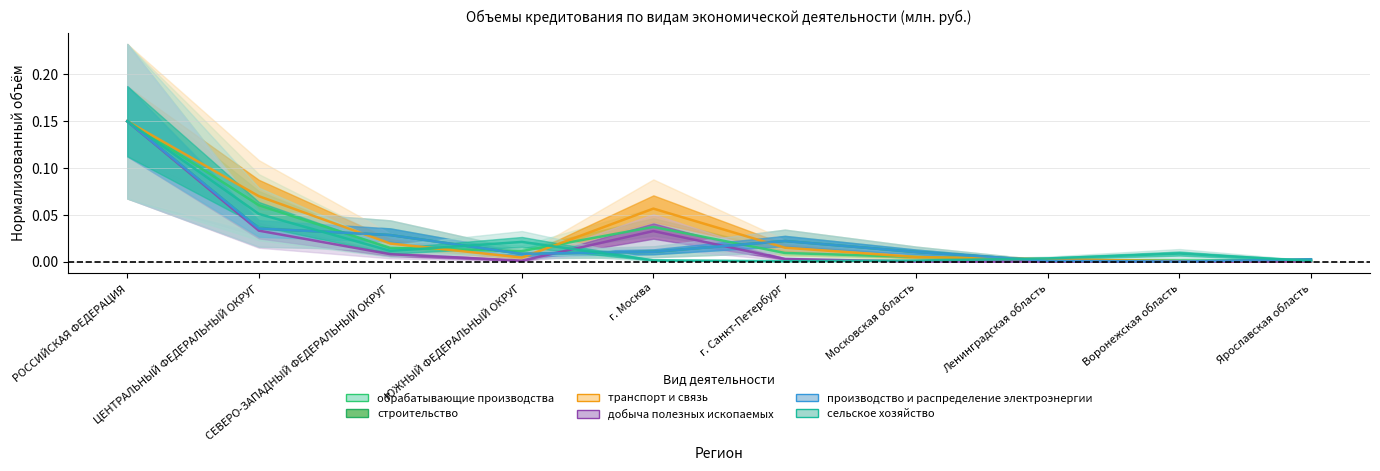

How many lines are shown in the chart?

6